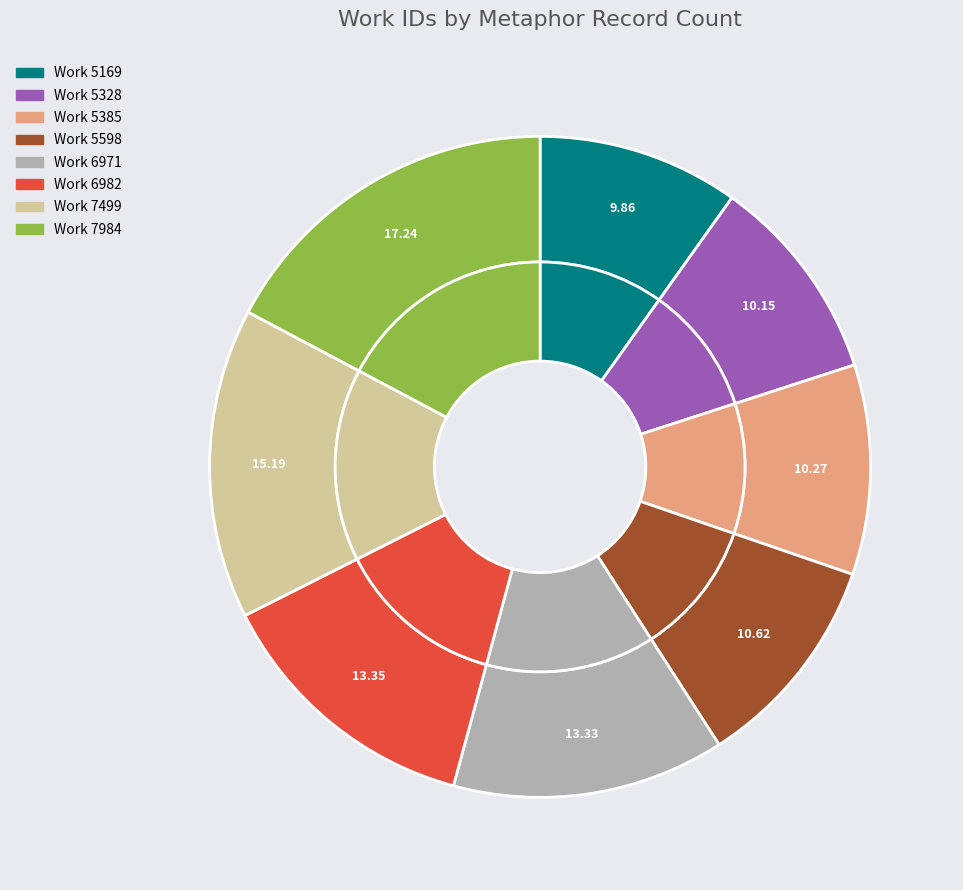

Count the number of slices in the pie.

8